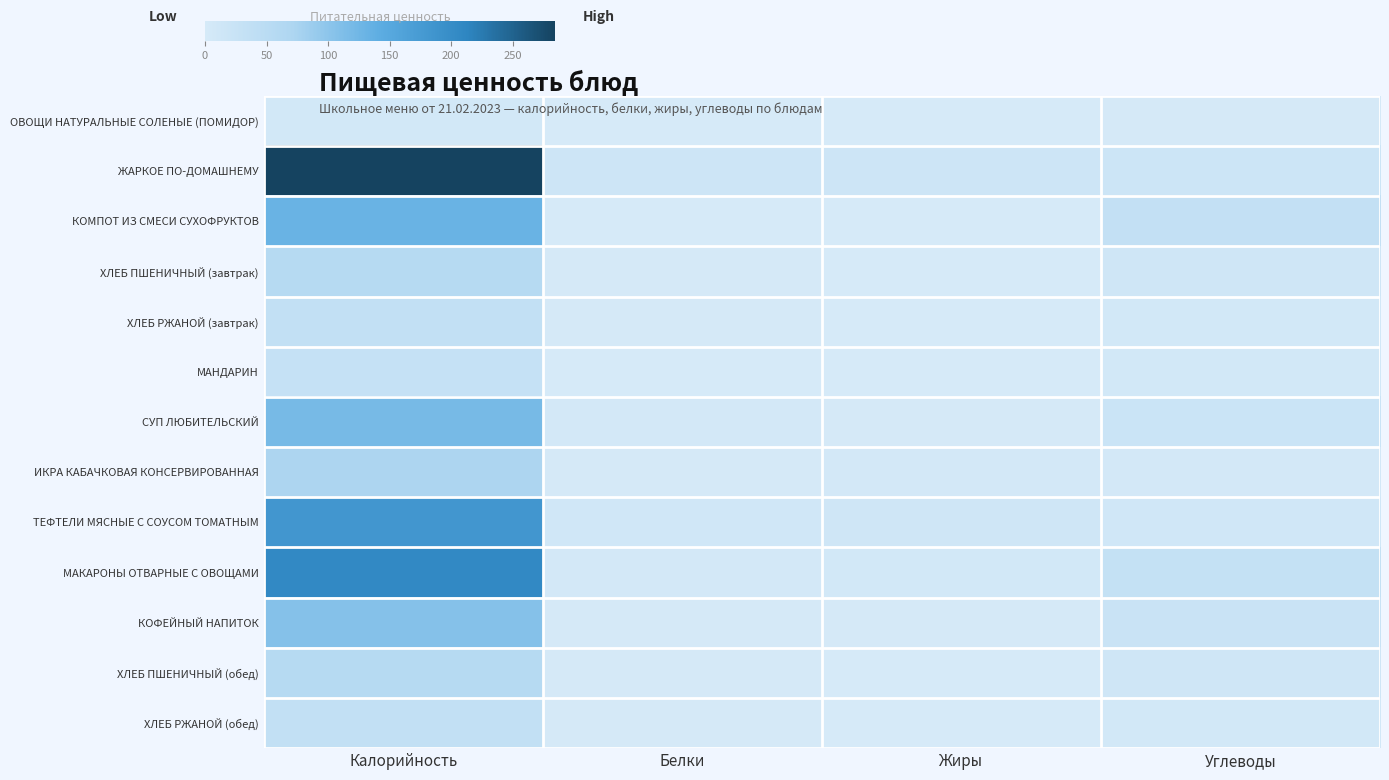

Which category has the highest value across all series?

Калорийность